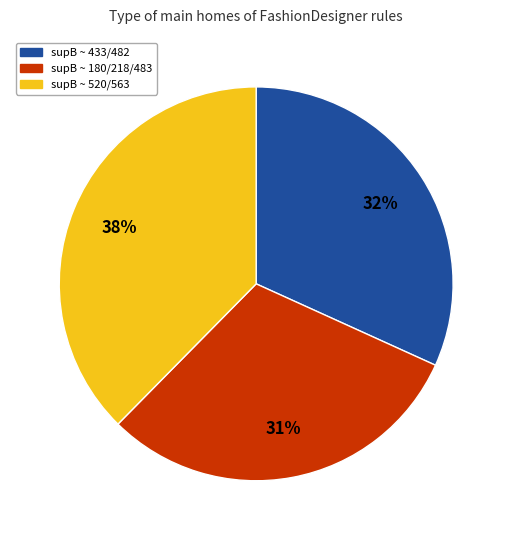

How many segments does this pie chart have?

3